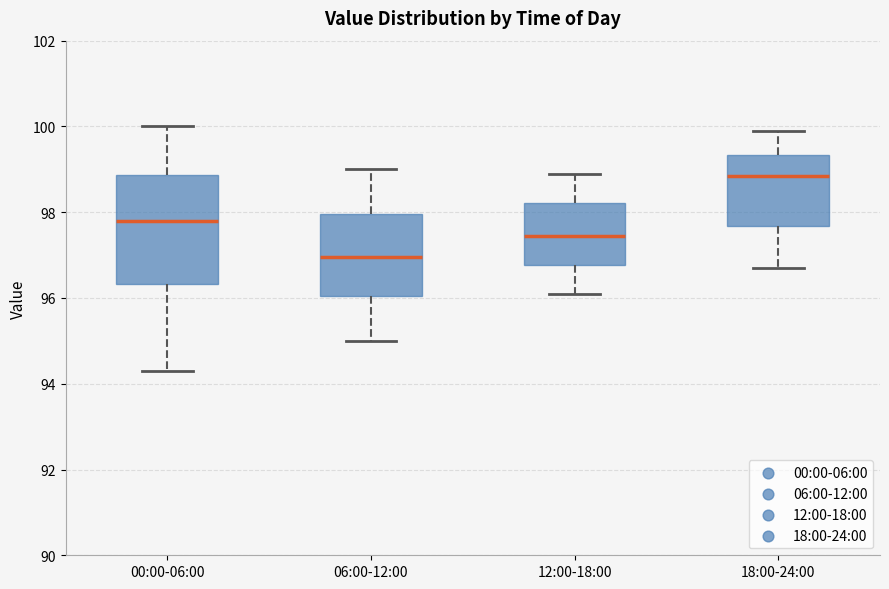

Which box is the tallest, from its lower edge to its upper edge?

00:00-06:00